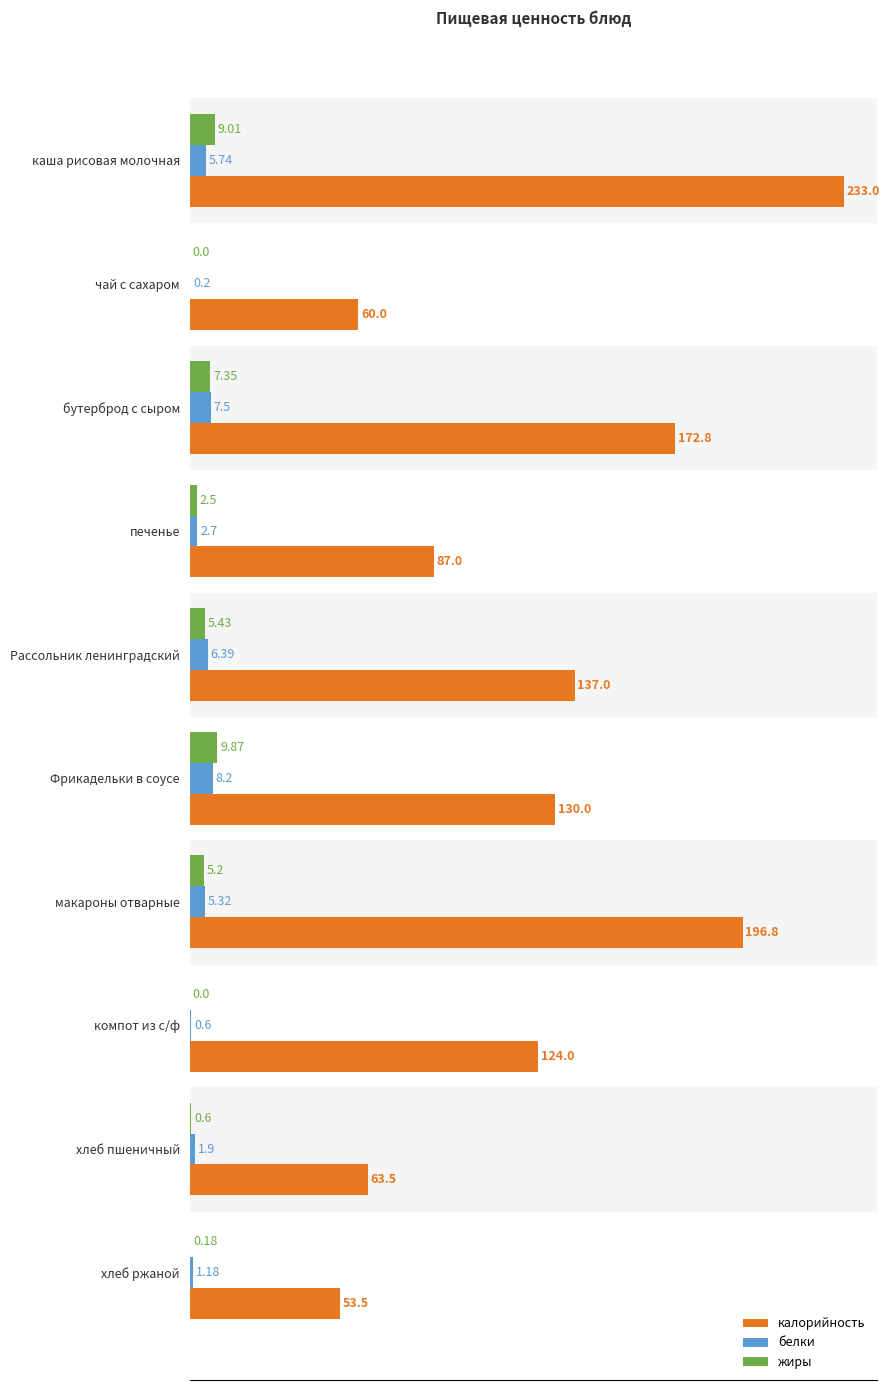

At which category is the sum across all series the highest?

каша рисовая молочная